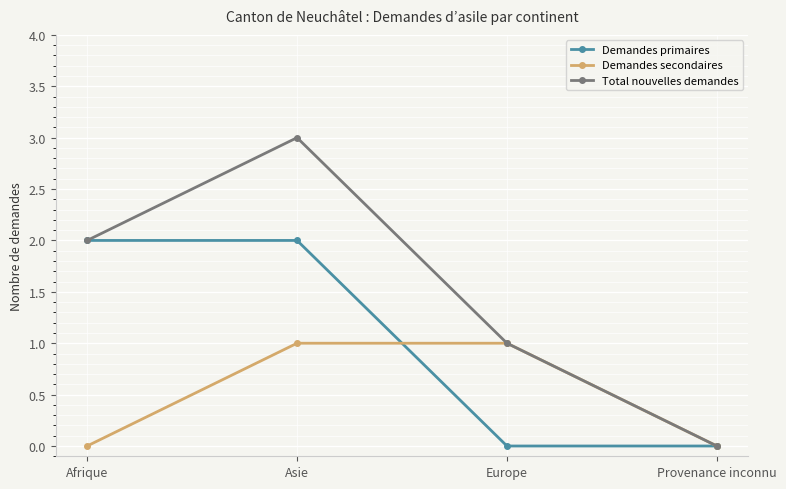

How many data points does each series have?

4